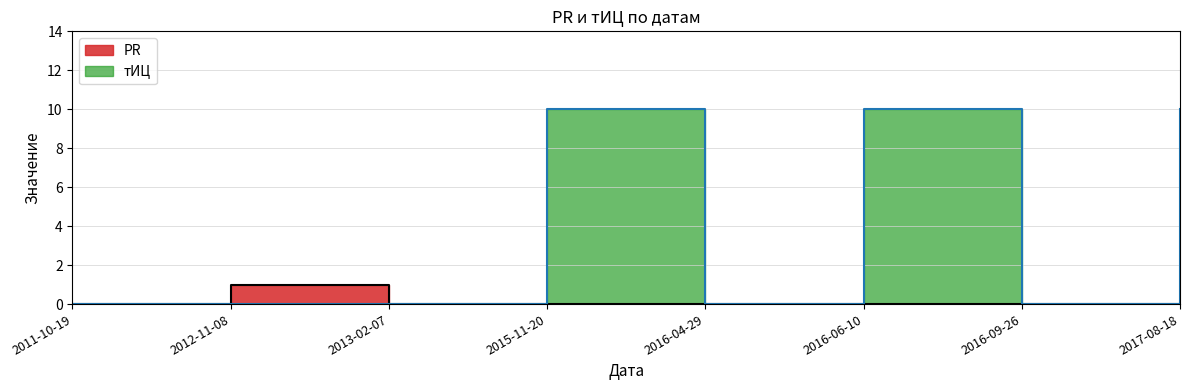

What is the difference between the highest and lowest values at 2015-11-20?

10